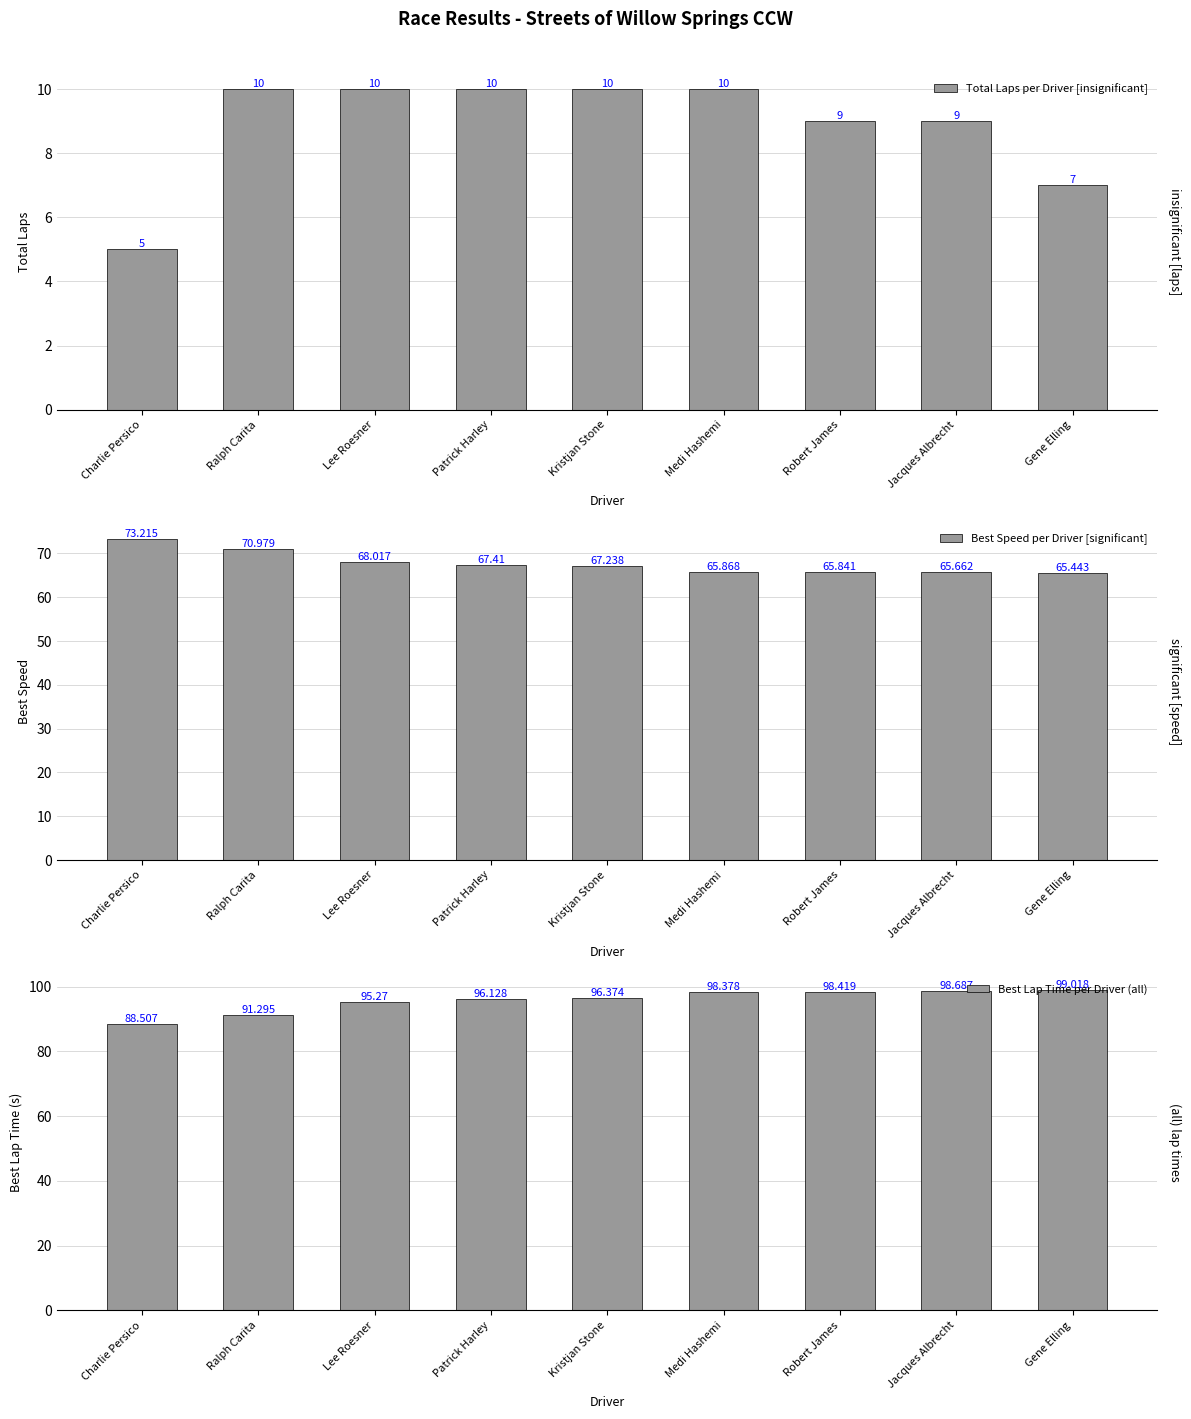

Reading left to right, extract all data points from this chart.

Total Laps per Driver [insignificant]: 5.0	10.0	10.0	10.0	10.0	10.0	9.0	9.0	7.0
Best Speed per Driver [significant]: 73.2	71.0	68.0	67.4	67.2	65.9	65.8	65.7	65.4
Best Lap Time per Driver (all): 88.5	91.3	95.3	96.1	96.4	98.4	98.4	98.7	99.0